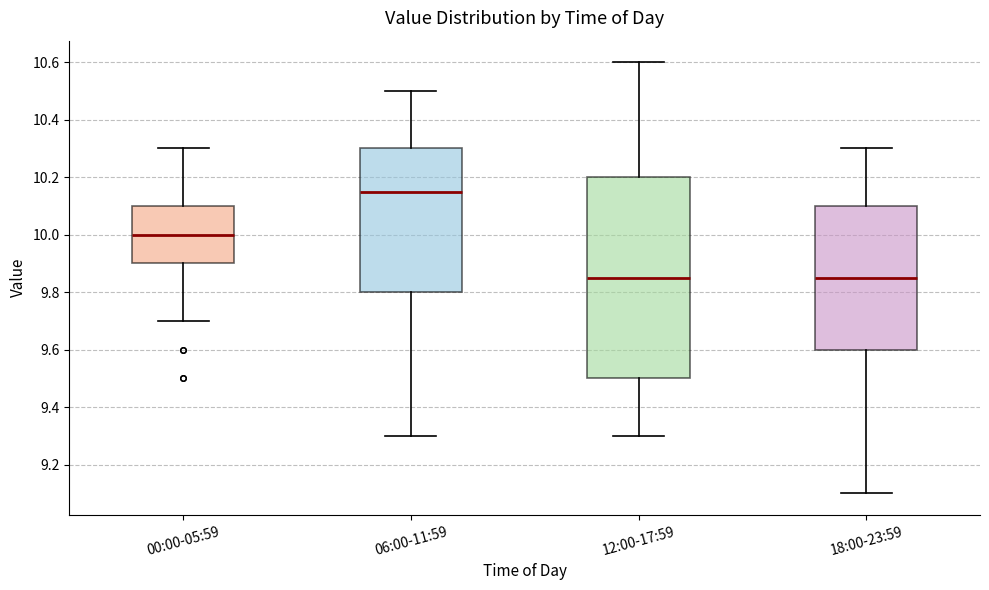

Comparing the boxes themselves (not the whiskers), which one is the tallest?

12:00-17:59